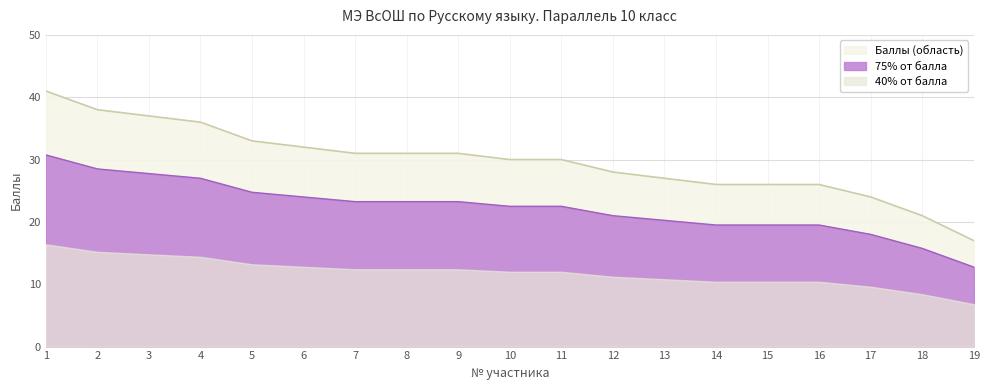

True or false: the data shows 37 at 15.

False